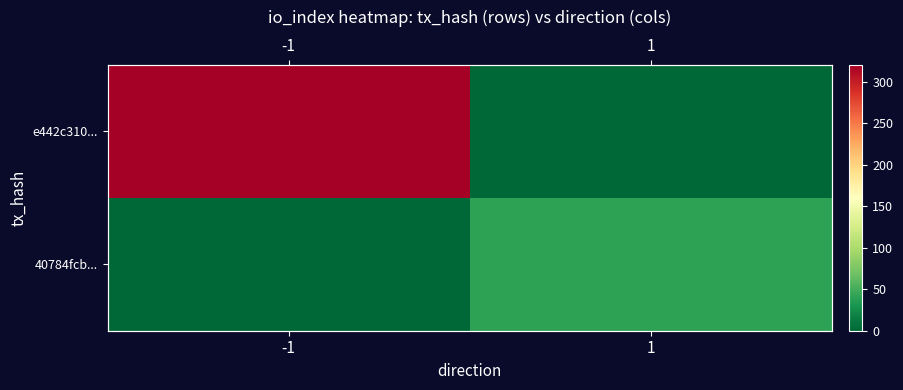

What is the difference between the highest and lowest values at -1?

320